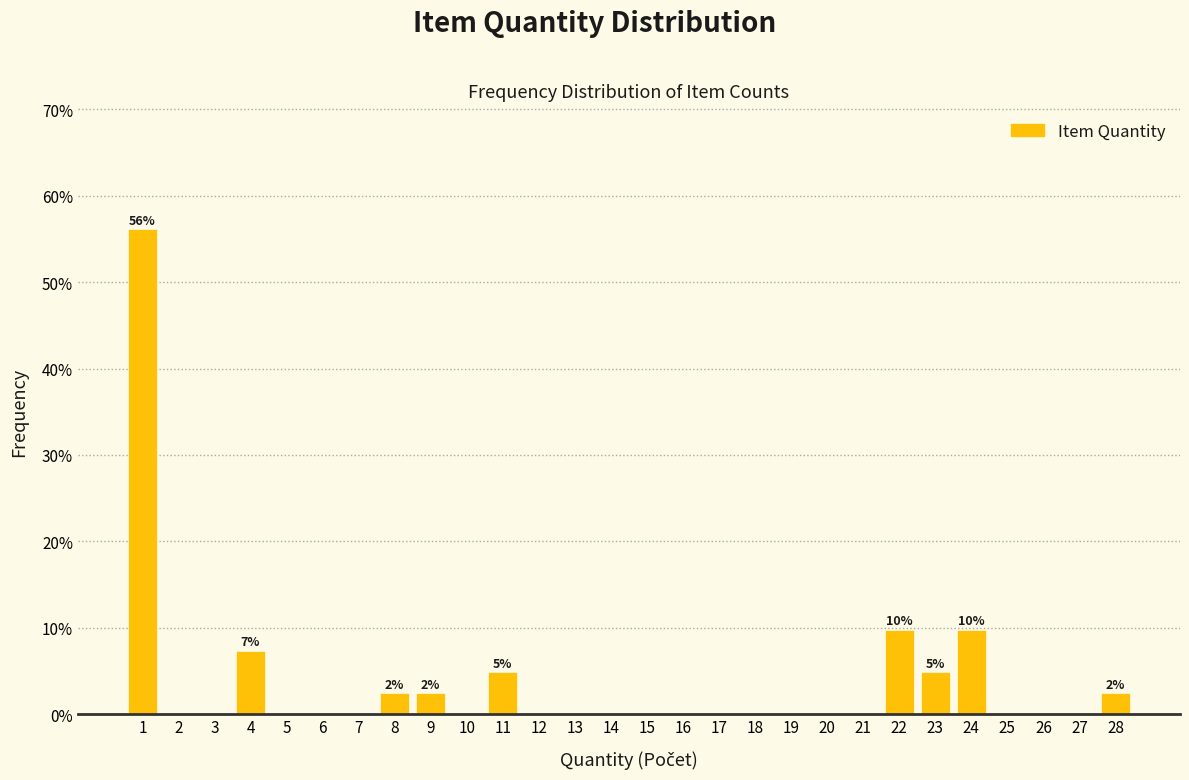

Over which range of the x-axis is the bar tallest?

0.5 to 1.5